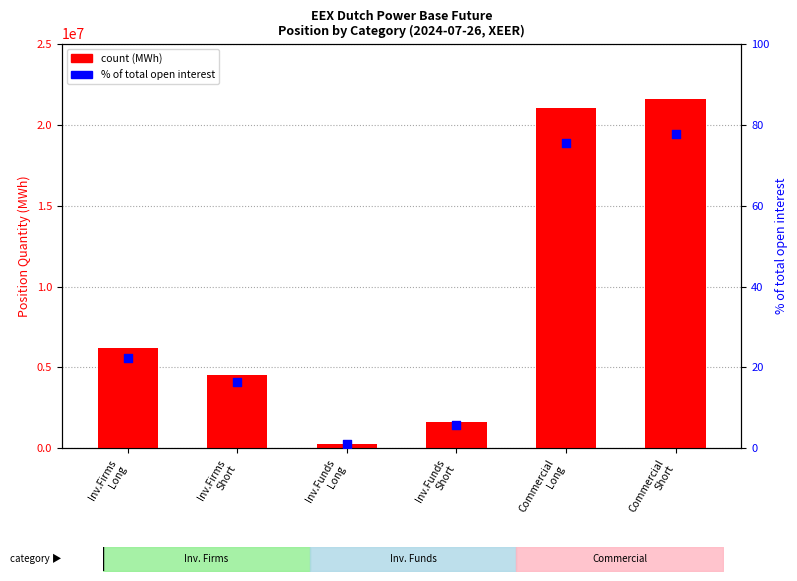

Is the value of % of total open interest at Inv.Funds
Short greater than the value of count (MWh) at Inv.Firms
Long?

No